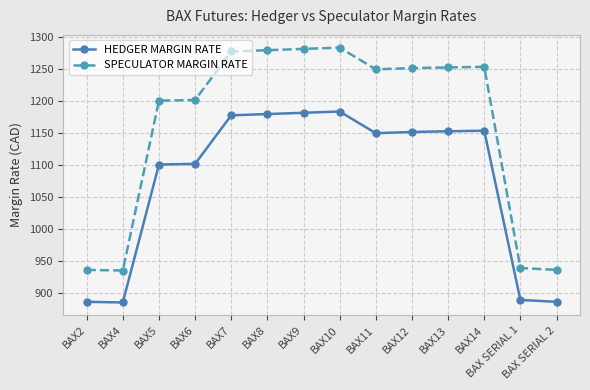

Does the chart have visible grid lines?

Yes